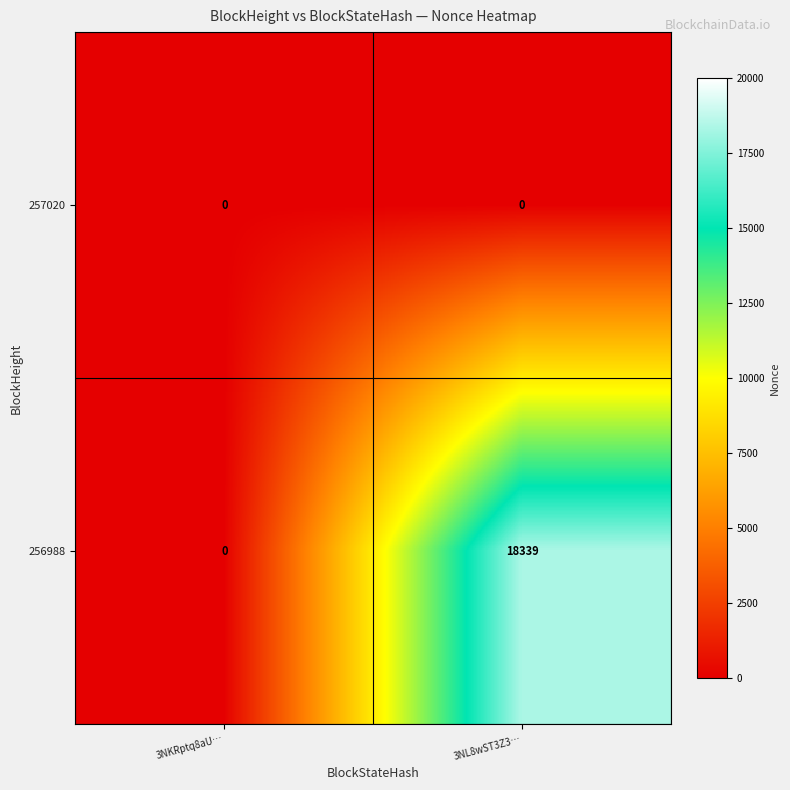

Which series has the widest spread of values?

256988